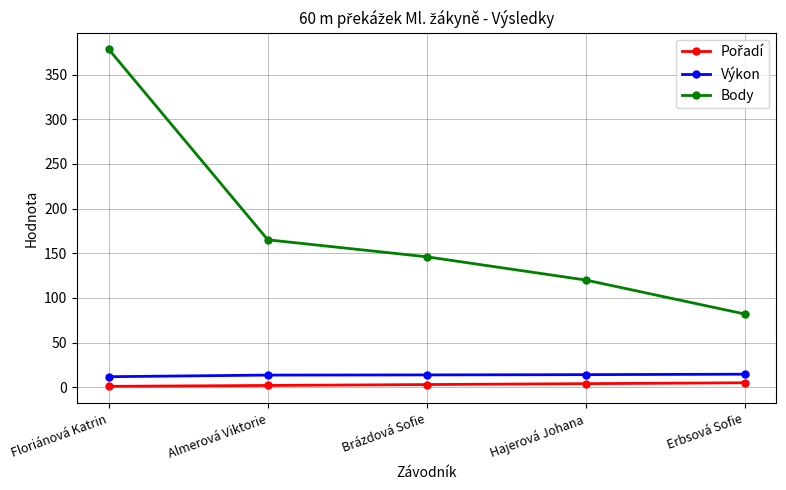

The Body series shows 146.0 at Brázdová Sofie. True or false?

True